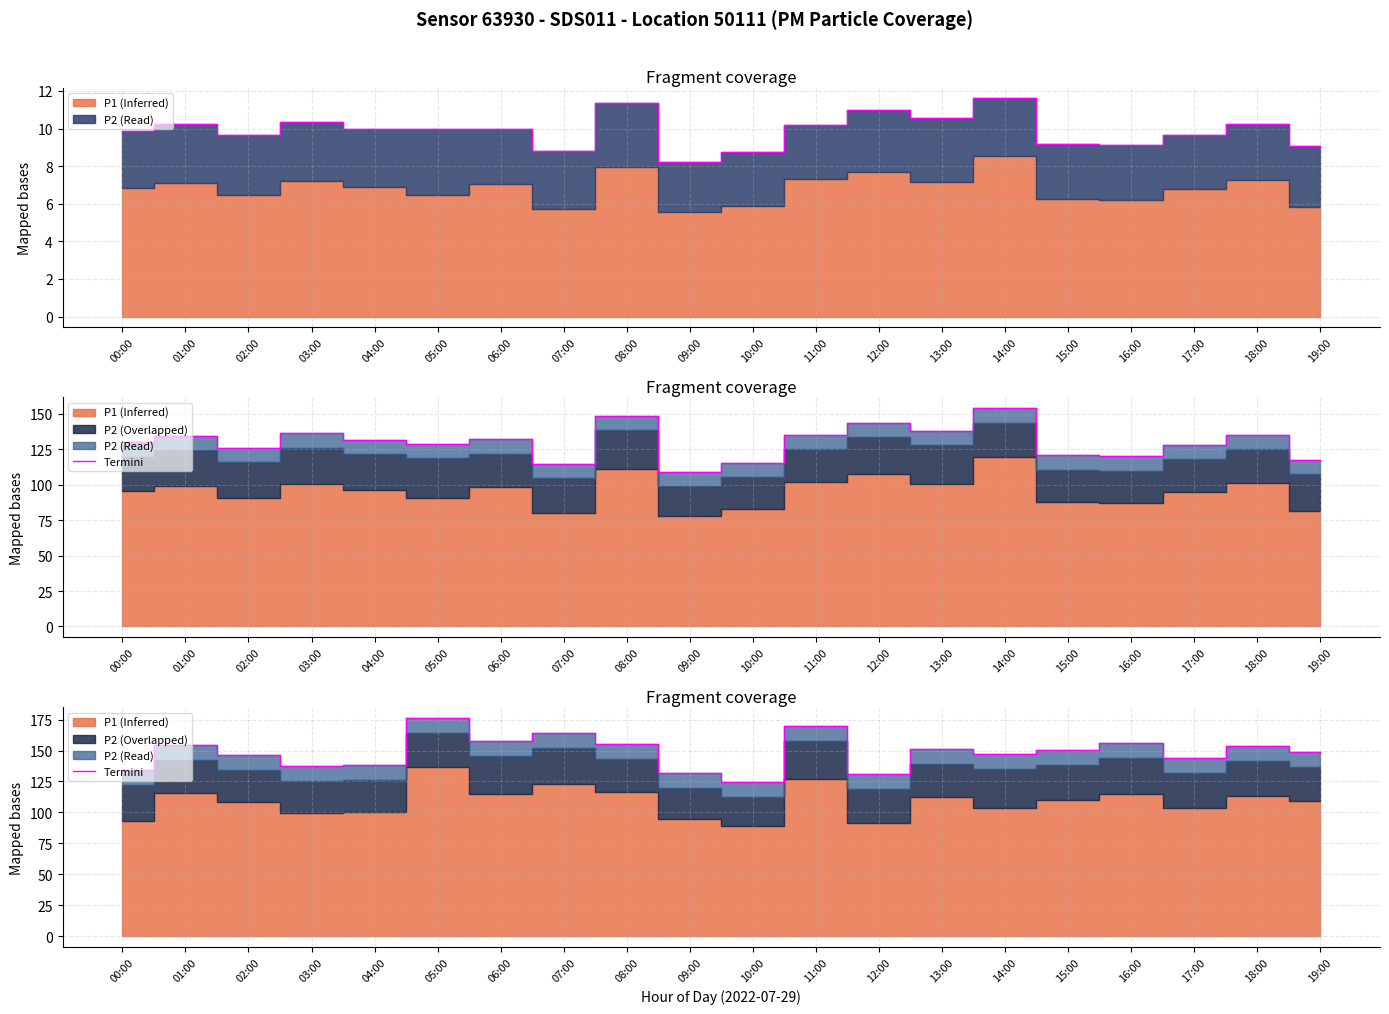

Rank the categories by value from lowest to highest.

10:00, 12:00, 09:00, 00:00, 03:00, 04:00, 17:00, 02:00, 14:00, 19:00, 15:00, 13:00, 18:00, 01:00, 08:00, 16:00, 06:00, 07:00, 11:00, 05:00